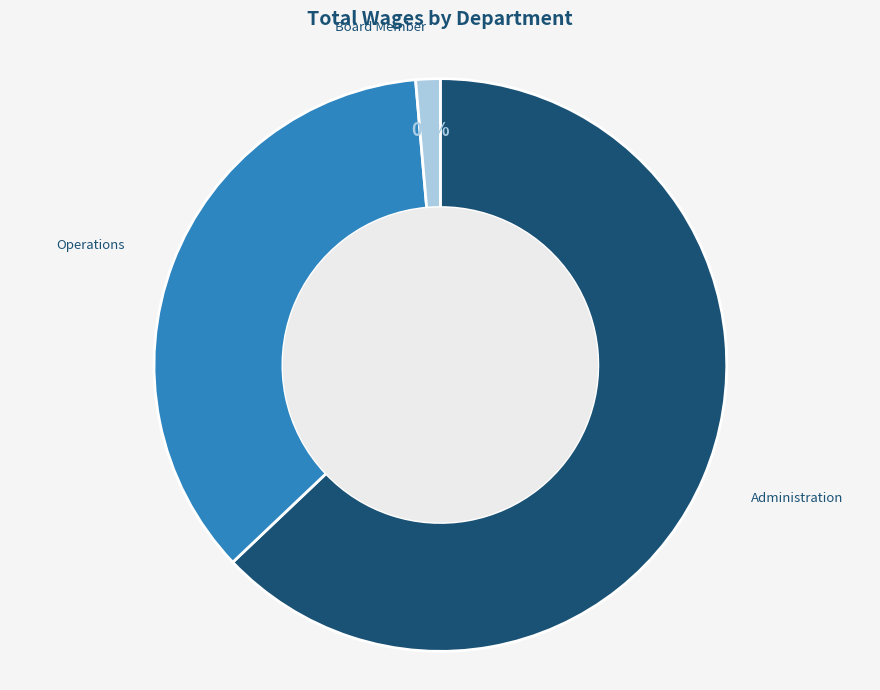

Rank the categories by value from lowest to highest.

Board Member, Operations, Administration